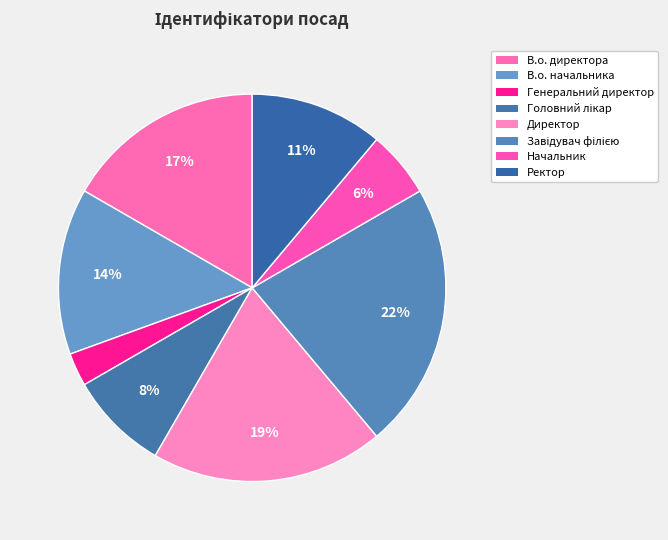

Does Генеральний директор account for over 50% of the chart?

No